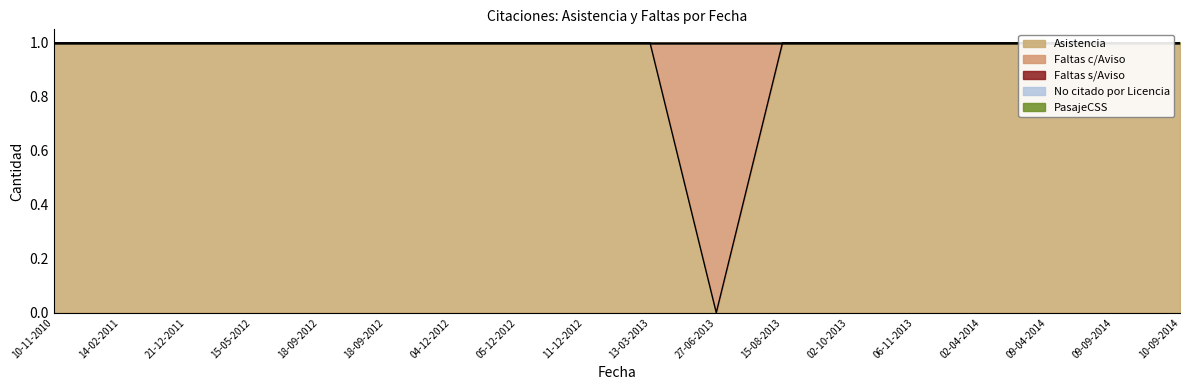

Rank the categories by Faltas s/Aviso value from lowest to highest.

10-11-2010, 14-02-2011, 21-12-2011, 15-05-2012, 18-09-2012, 18-09-2012, 04-12-2012, 05-12-2012, 11-12-2012, 13-03-2013, 27-06-2013, 15-08-2013, 02-10-2013, 06-11-2013, 02-04-2014, 09-04-2014, 09-09-2014, 10-09-2014